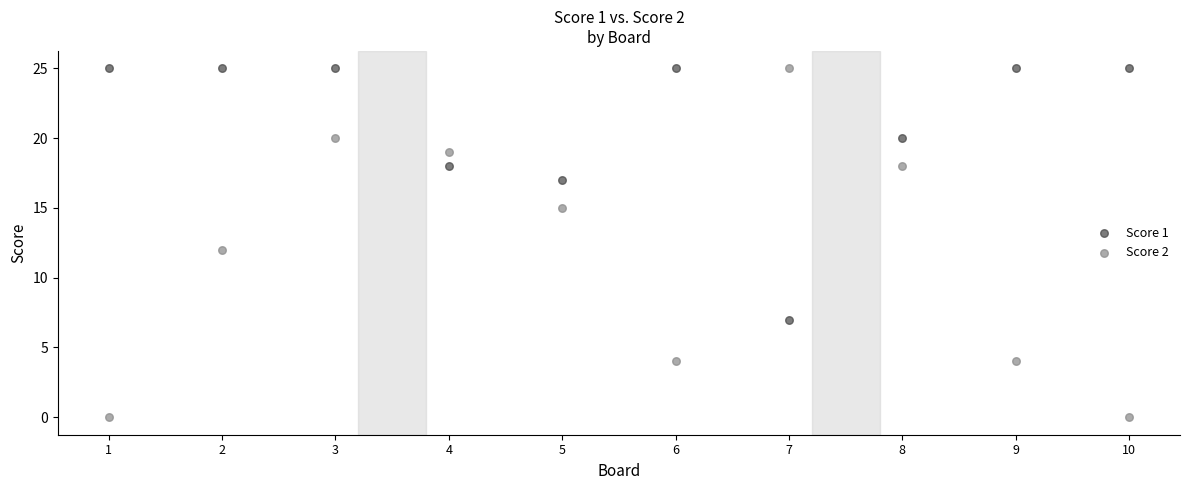

Which series contains the lowest Y value?

Score 2